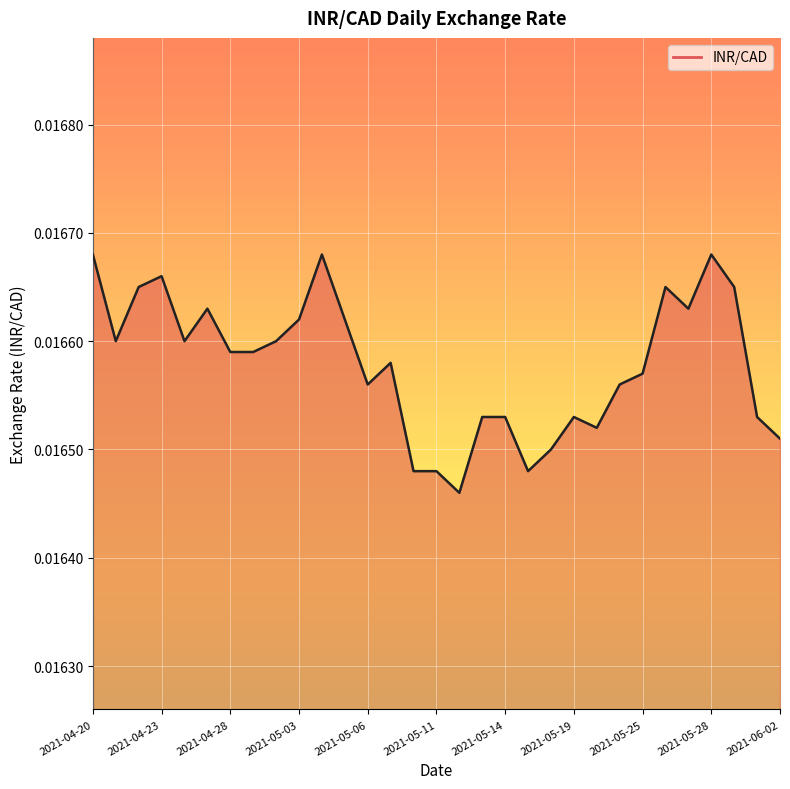

True or false: there are more than 2 points higher than both neighbors.

True